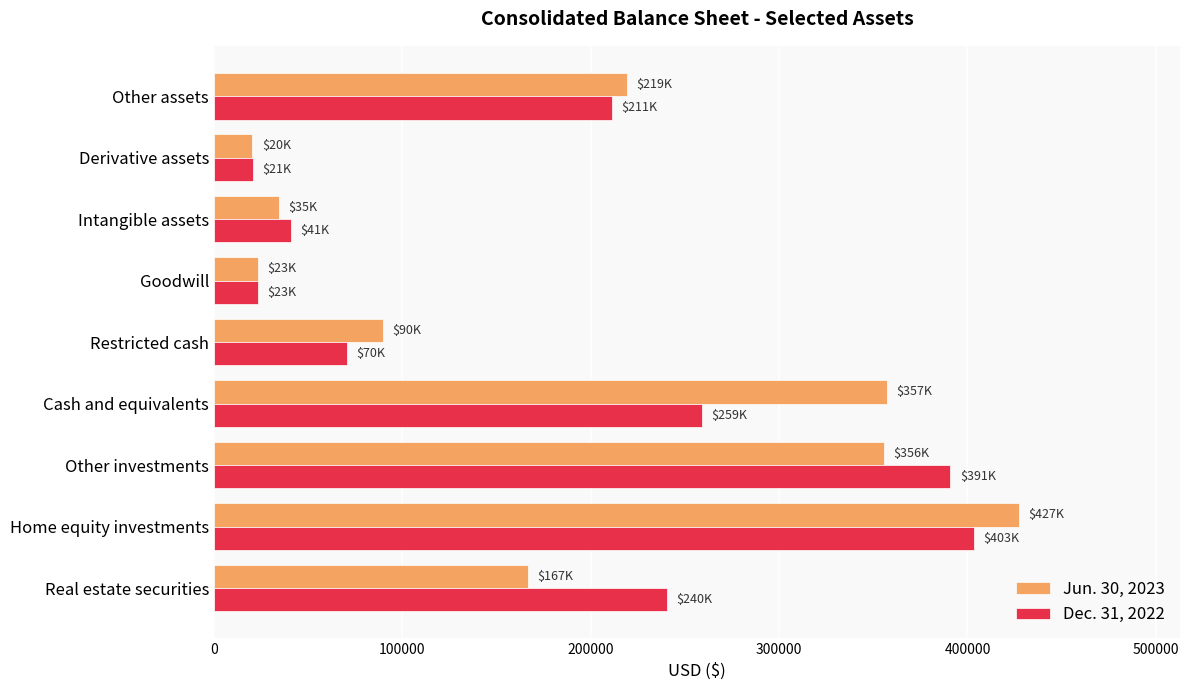

At which category is the sum across all series the highest?

Home equity investments